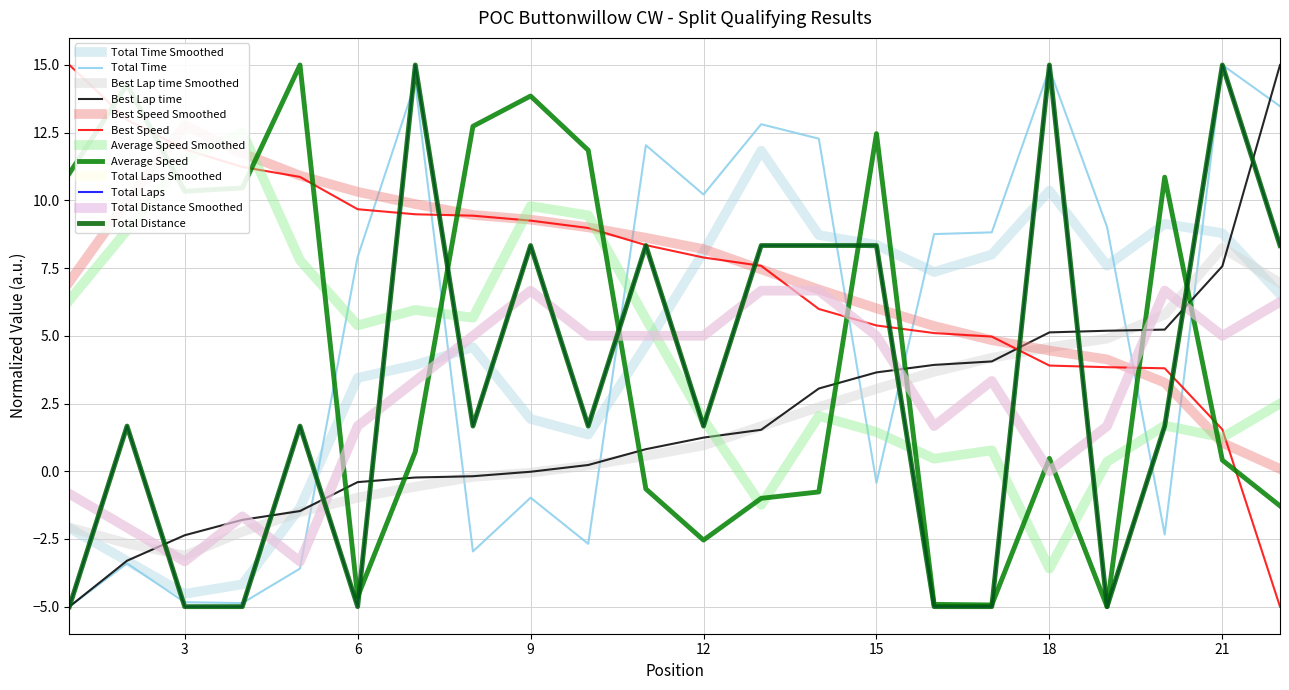

Reading left to right, transcribe all the data shown in this chart.

Total Time: -5.0	-3.4	-4.8	-4.9	-3.6	7.9	14.3	-3.0	-1.0	-2.7	12.0	10.2	12.8	12.3	-0.4	8.8	8.8	14.9	9.0	-2.3	15.0	13.5
Best Lap time: -5.0	-3.3	-2.4	-1.8	-1.5	-0.4	-0.2	-0.2	-0.0	0.2	0.8	1.2	1.5	3.1	3.6	3.9	4.1	5.1	5.2	5.2	7.6	15.0
Best Speed: 15.0	13.0	11.9	11.2	10.9	9.7	9.5	9.4	9.3	9.0	8.3	7.9	7.6	6.0	5.4	5.1	5.0	3.9	3.8	3.8	1.5	-5.0
Average Speed: 11.0	14.3	10.3	10.5	15.0	-4.6	0.7	12.7	13.9	11.9	-0.7	-2.5	-1.0	-0.8	12.5	-4.9	-4.9	0.5	-5.0	10.9	0.4	-1.3
Total Laps: -5.0	1.7	-5.0	-5.0	1.7	-5.0	15.0	1.7	8.3	1.7	8.3	1.7	8.3	8.3	8.3	-5.0	-5.0	15.0	-5.0	1.7	15.0	8.3
Total Distance: -5.0	1.7	-5.0	-5.0	1.7	-5.0	15.0	1.7	8.3	1.7	8.3	1.7	8.3	8.3	8.3	-5.0	-5.0	15.0	-5.0	1.7	15.0	8.3